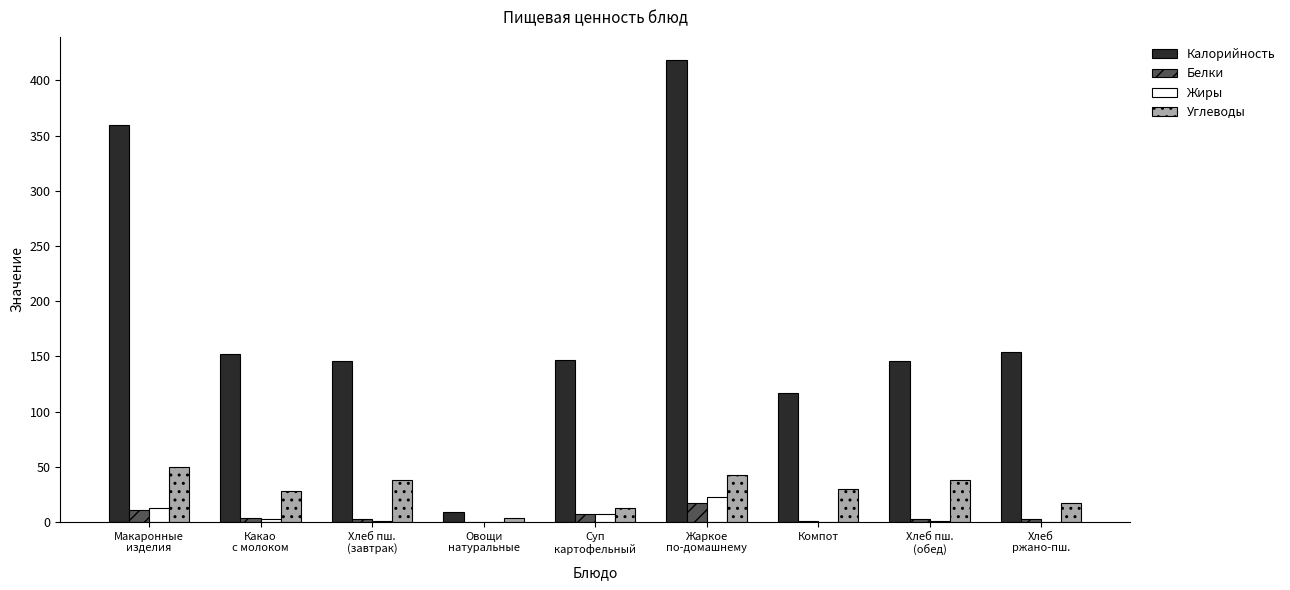

Which series has the largest total across all categories?

Калорийность